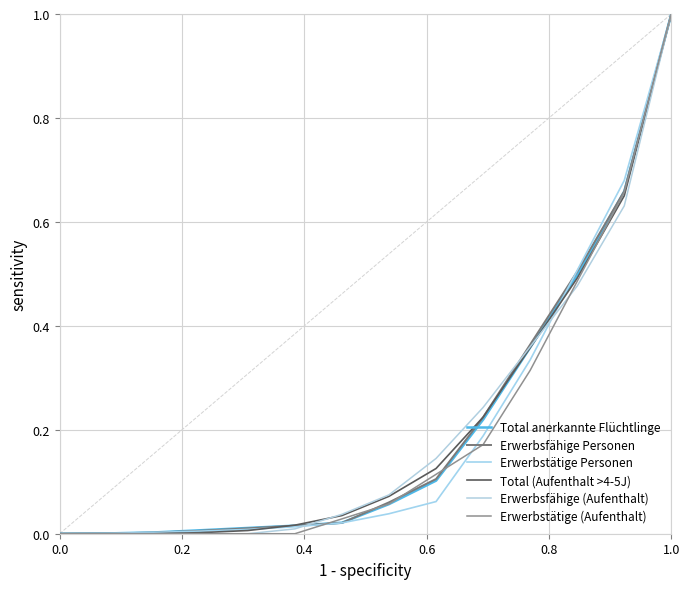

What are all the series names shown in the legend?

Total anerkannte Flüchtlinge, Erwerbsfähige Personen, Erwerbstätige Personen, Total (Aufenthalt >4-5J), Erwerbsfähige (Aufenthalt), Erwerbstätige (Aufenthalt)